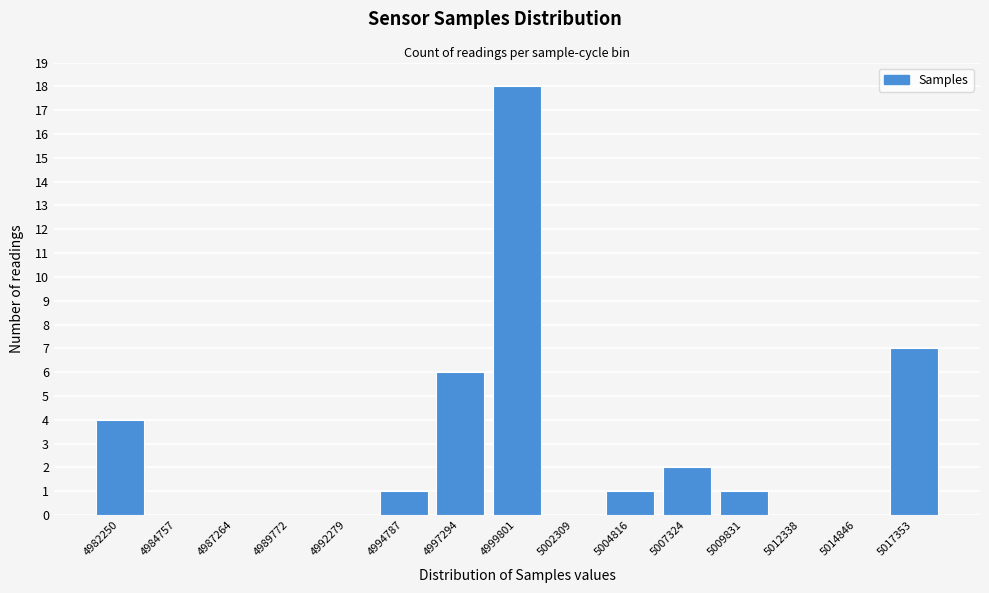

Reading right to left, list all the values displayed in this chart.

5017353=7	5014846=0	5012338=0	5009831=1	5007324=2	5004816=1	5002309=0	4999801=18	4997294=6	4994787=1	4992279=0	4989772=0	4987264=0	4984757=0	4982250=4